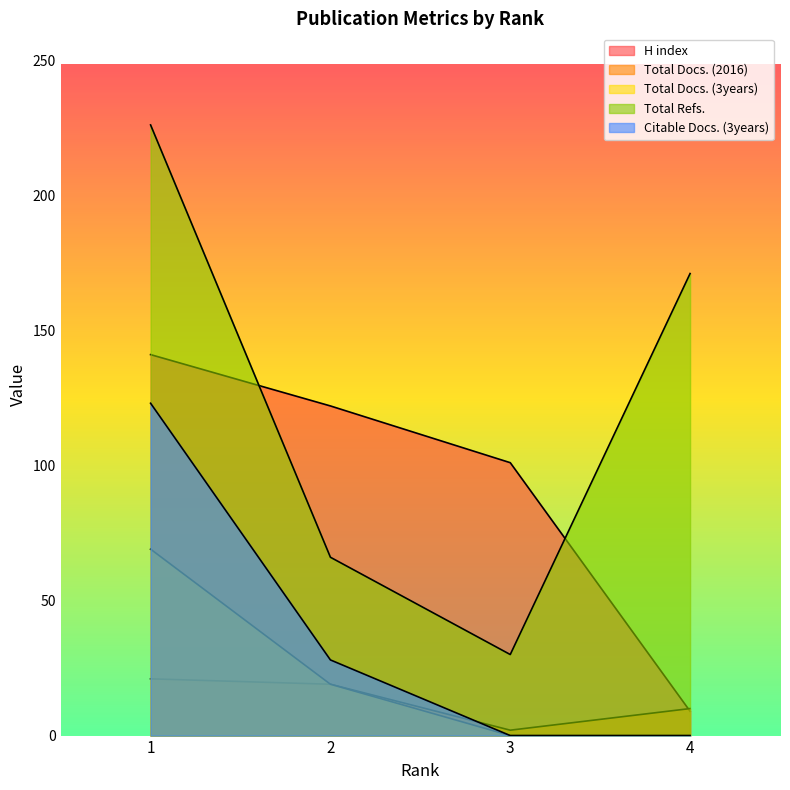

Which series changed the most between 1 and 2?

Total Refs.